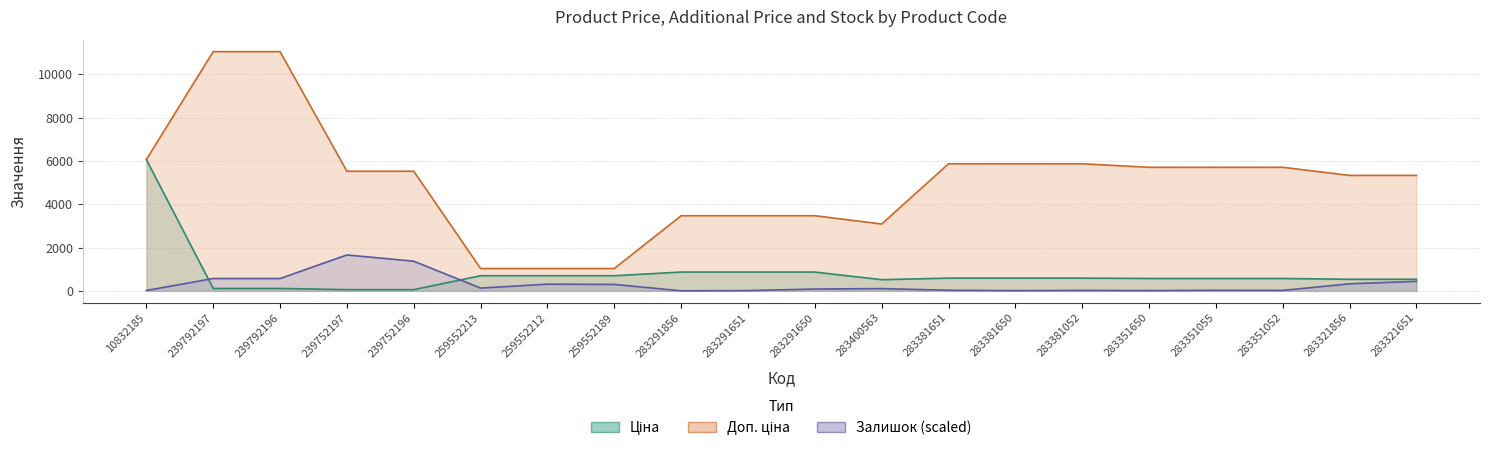

What is the difference between the Залишок values at 259552213 and 283321856?

198.2